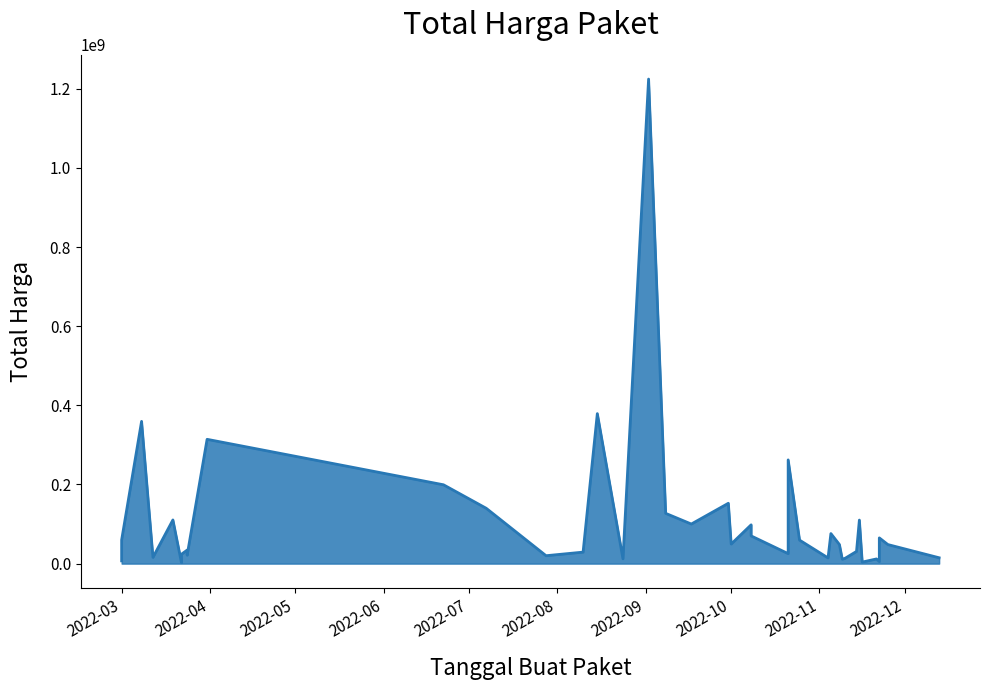

The value at 2022-08-15 is 147334930. True or false?

False